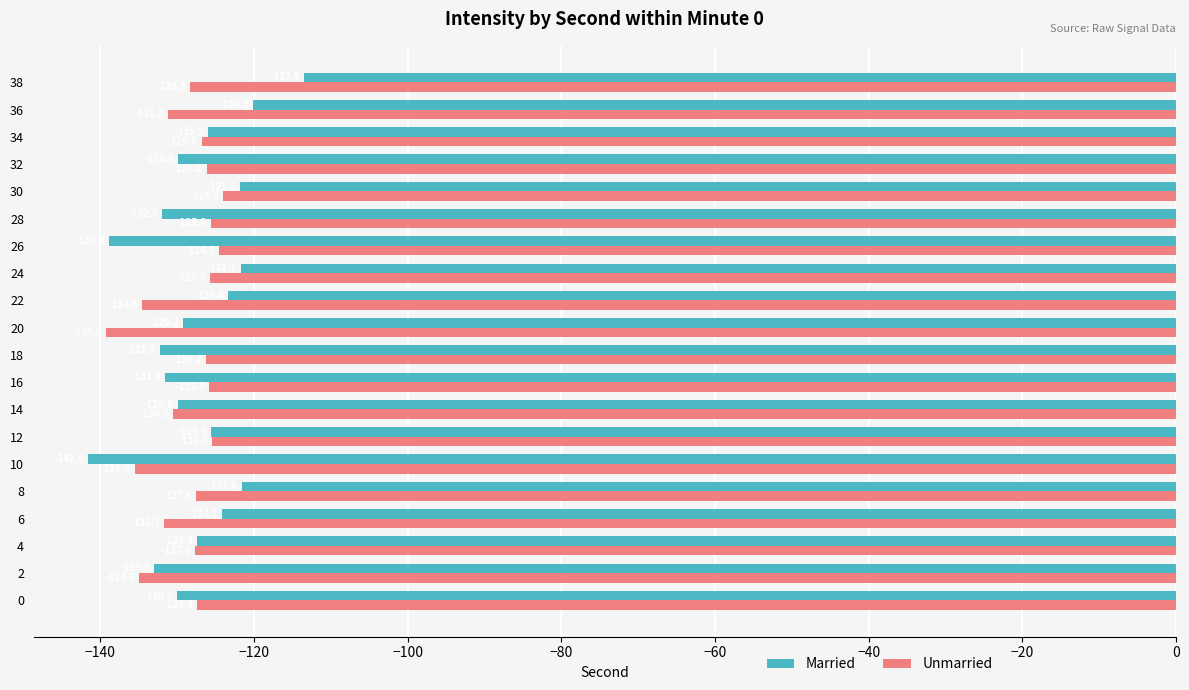

Between 4 and 26, which series saw the biggest shift?

Married